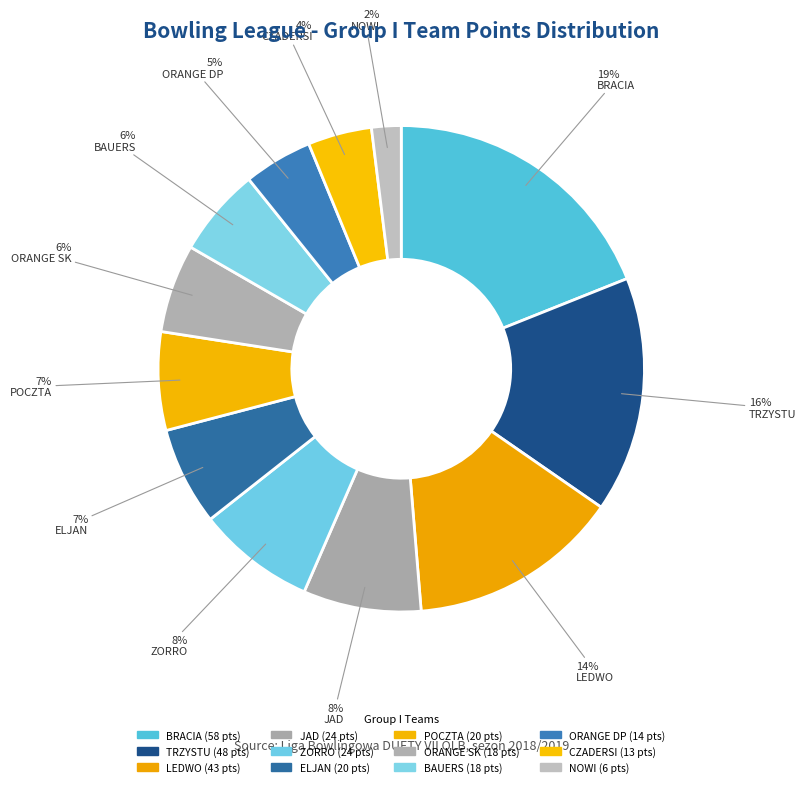

Rank the categories by value from lowest to highest.

NOWI, CZADERSI, ORANGE DP, ORANGE SK, BAUERS, ELJAN, POCZTA, JAD, ZORRO, LEDWO, TRZYSTU, BRACIA